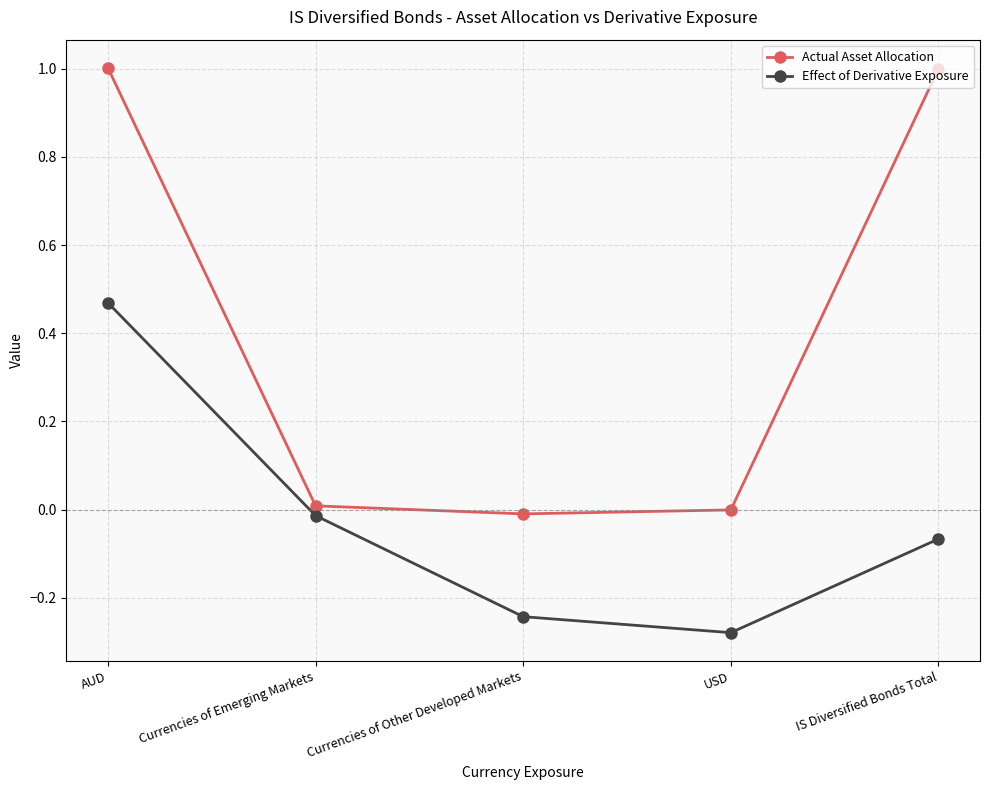

At which label does Effect of Derivative Exposure reach its peak?

AUD